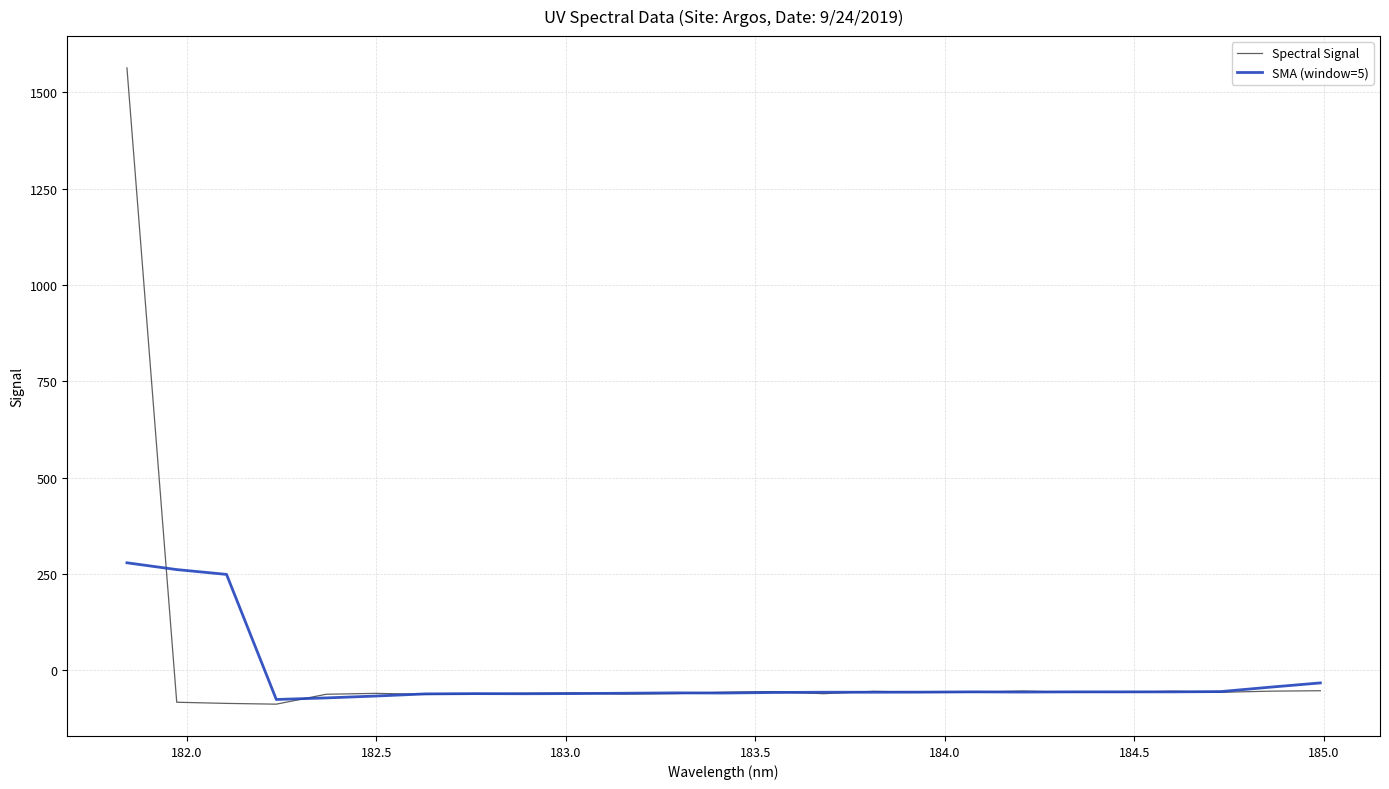

True or false: Spectral Signal and SMA (window=5) cross at least once.

True